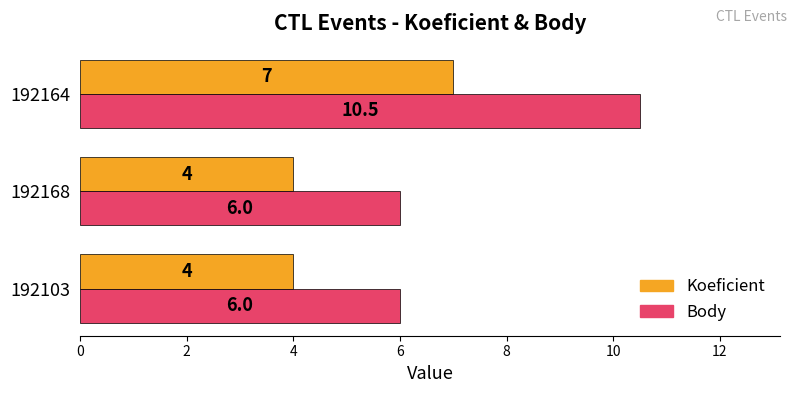

Count the Koeficient values in the range 4 to 7.

3